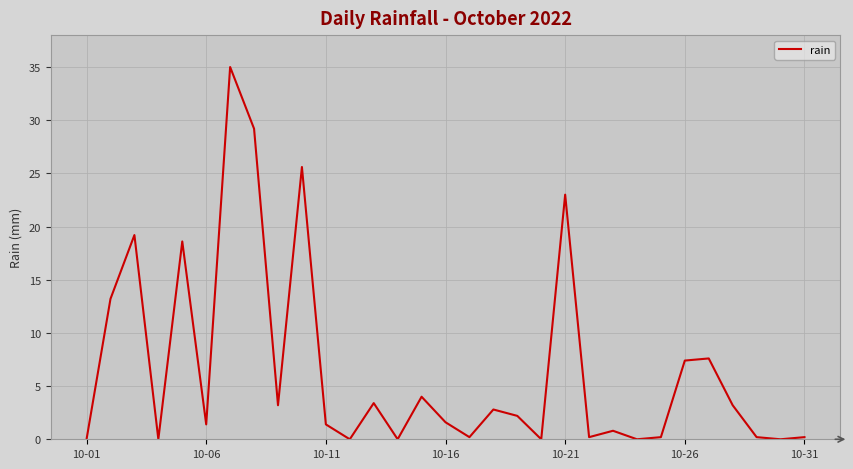

What is the difference between the maximum and minimum values?

35.0